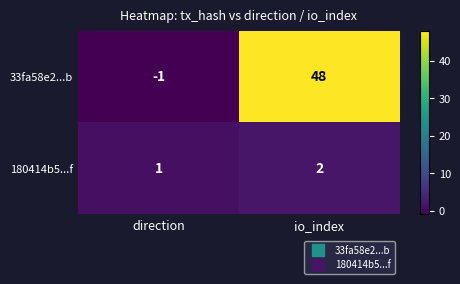

What is the sum of all 180414b5...f values?

3